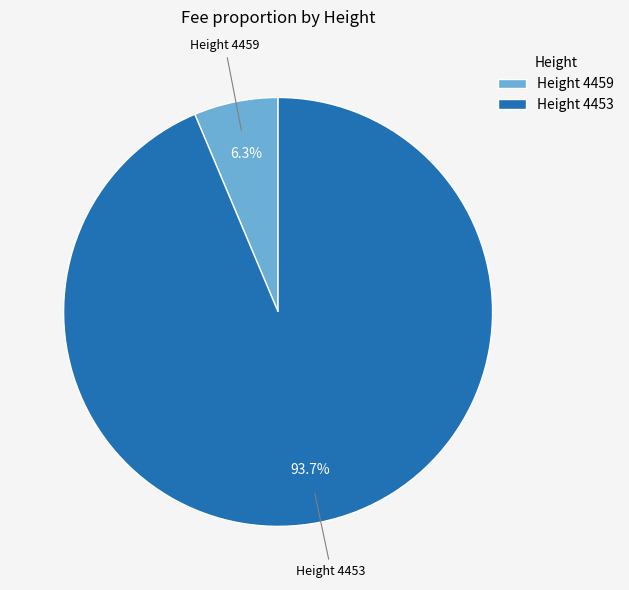

Which slice represents more than half of the pie?

Height 4453